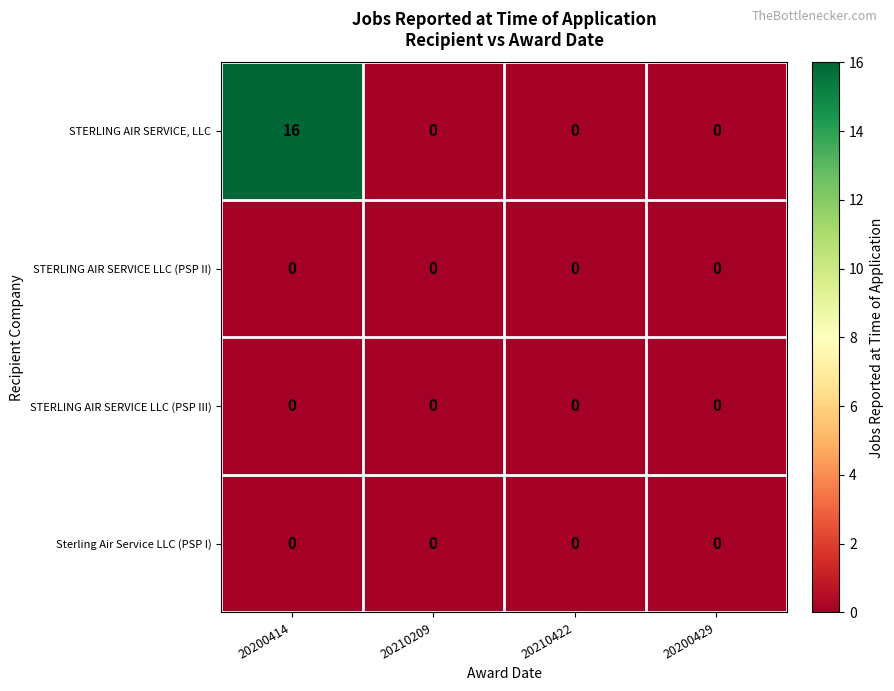

What is the highest value of the STERLING AIR SERVICE, LLC series?

16